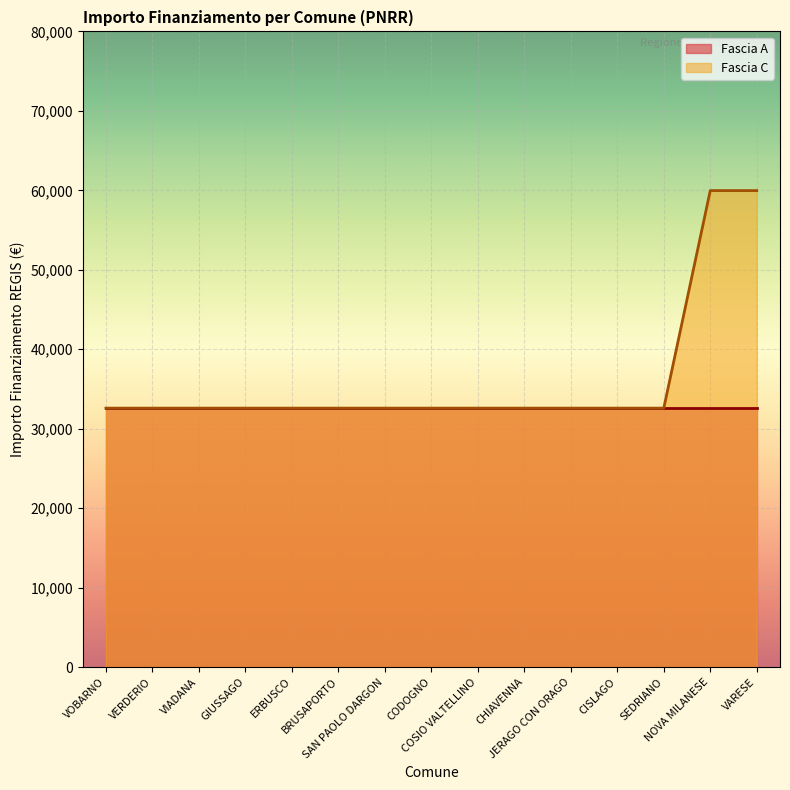

How many data points does each series have?

15